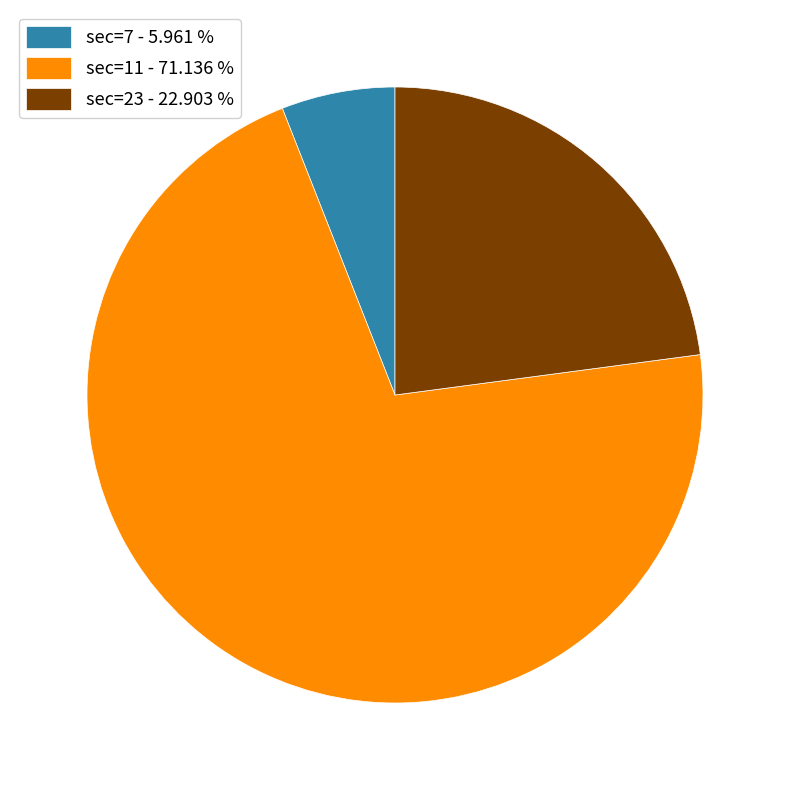

Combined, do sec=23 - 22.903 % and sec=7 - 5.961 % account for over 50%?

No